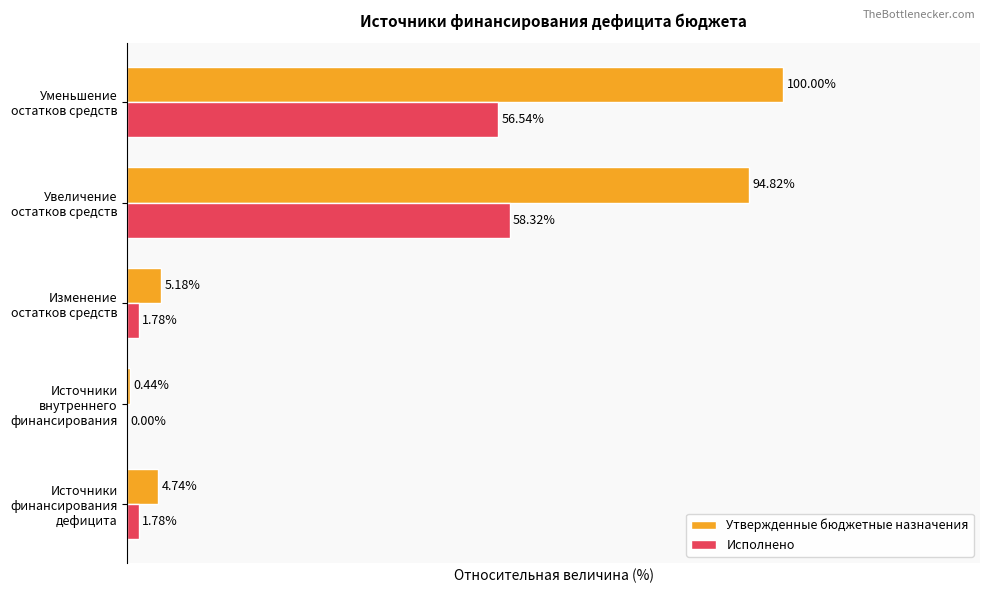

Is the value of Исполнено at Изменение остатков средств greater than the value of Утвержденные бюджетные назначения at Изменение остатков средств?

No